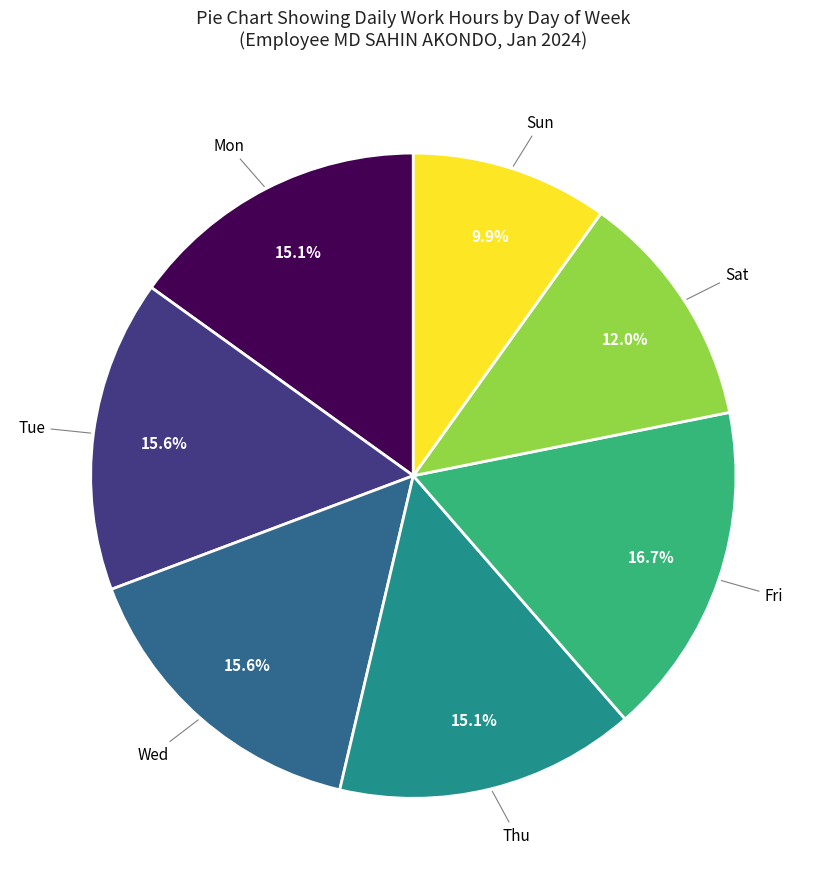

Is there any slice that represents more than half of the pie?

No